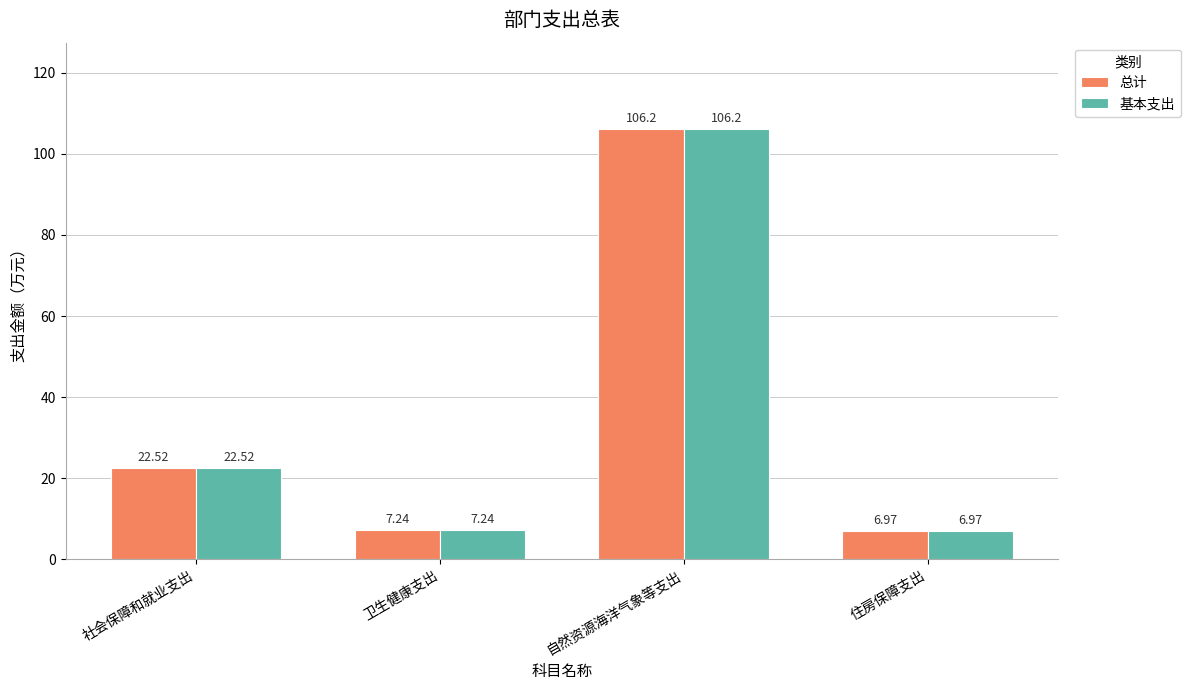

At which category is the sum across all series the highest?

自然资源海洋气象等支出